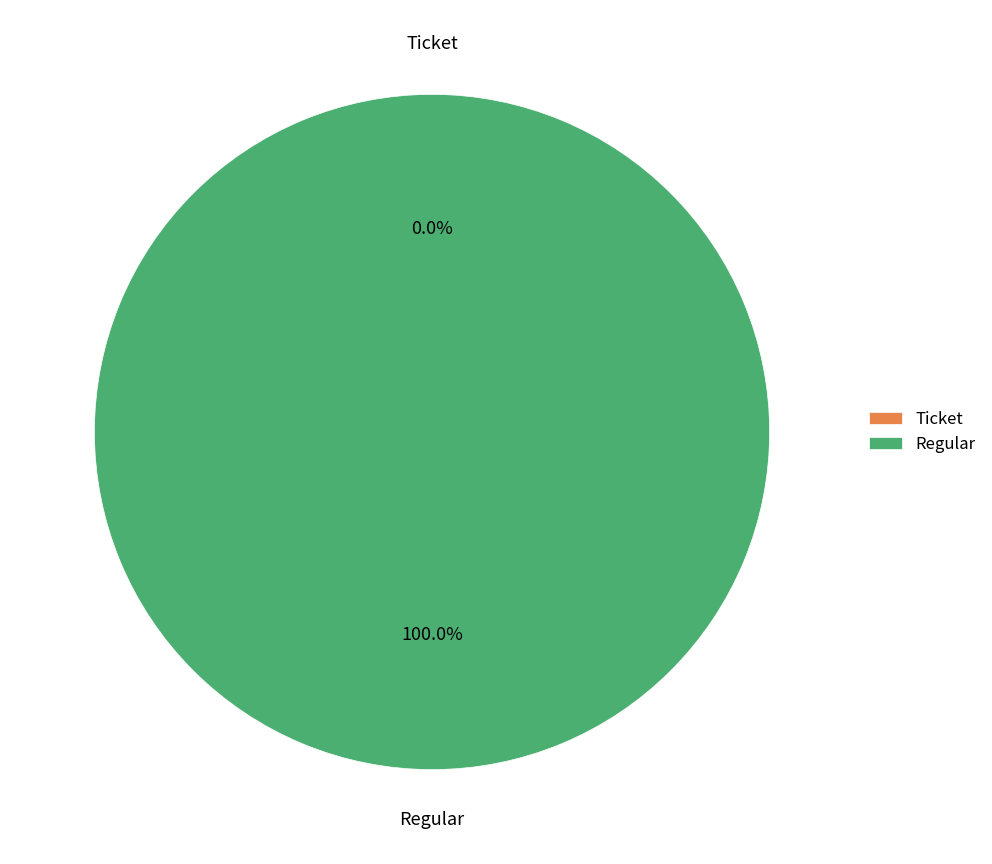

What is the largest slice in the pie chart?

Regular